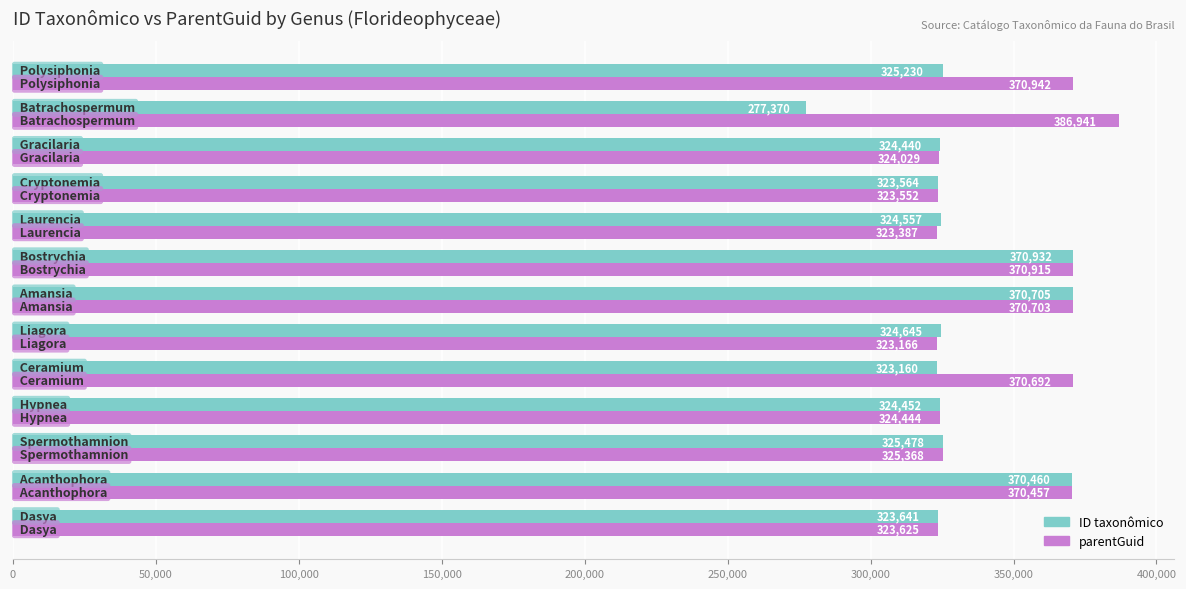

Which series has the largest total across all categories?

parentGuid